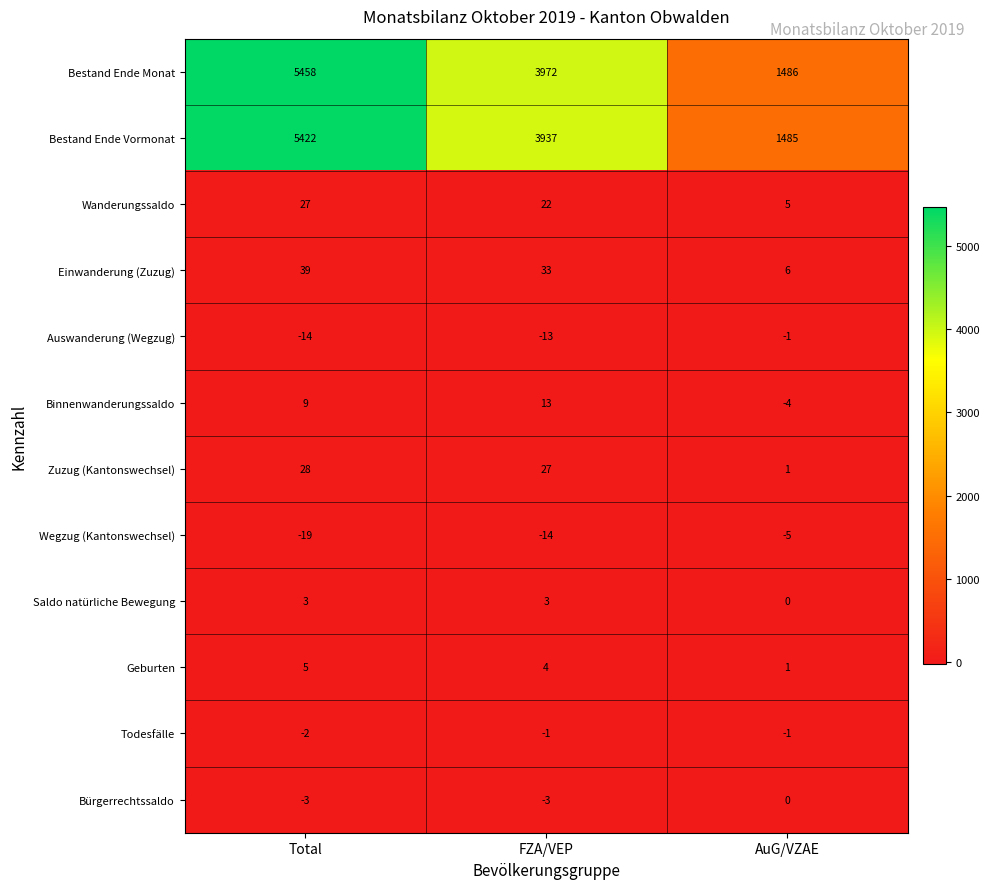

Which label corresponds to the smallest value in the chart?

Total